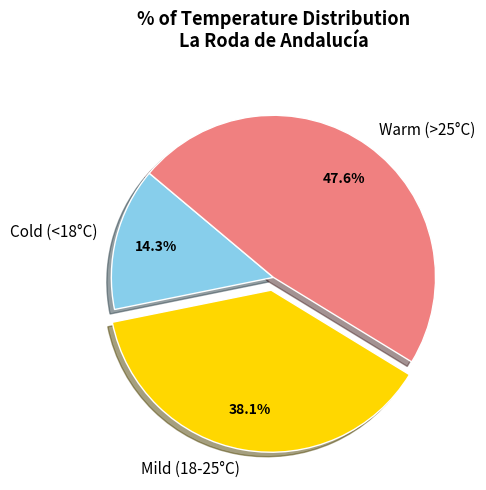

Rank the categories by value from lowest to highest.

Cold (<18°C), Mild (18-25°C), Warm (>25°C)